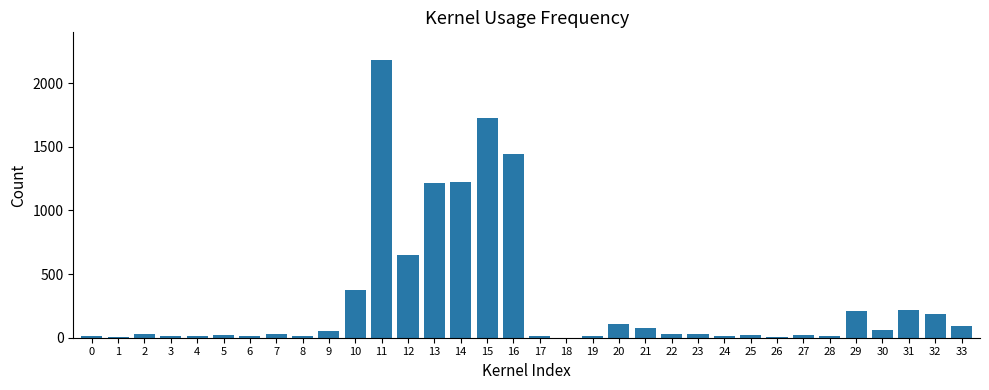

The value at 11 is 2181. True or false?

True